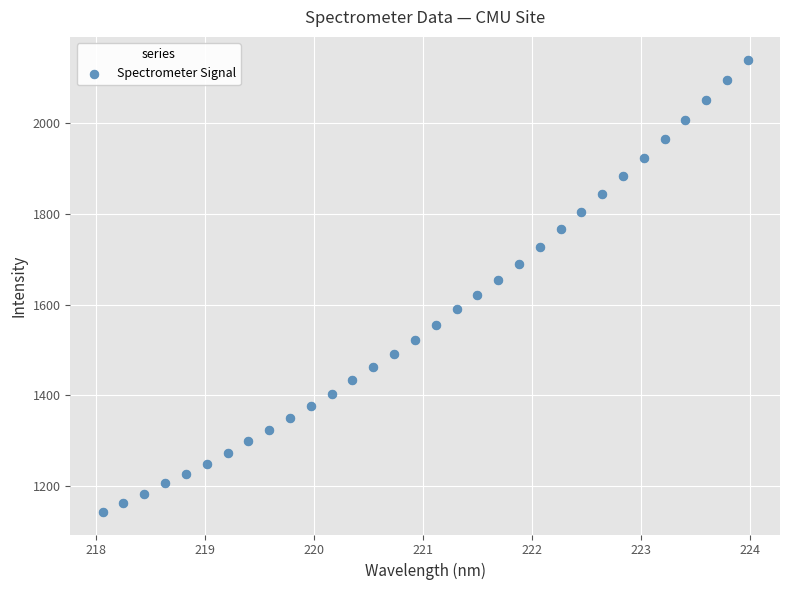

What is the range of Y values (max minus min)?

996.4